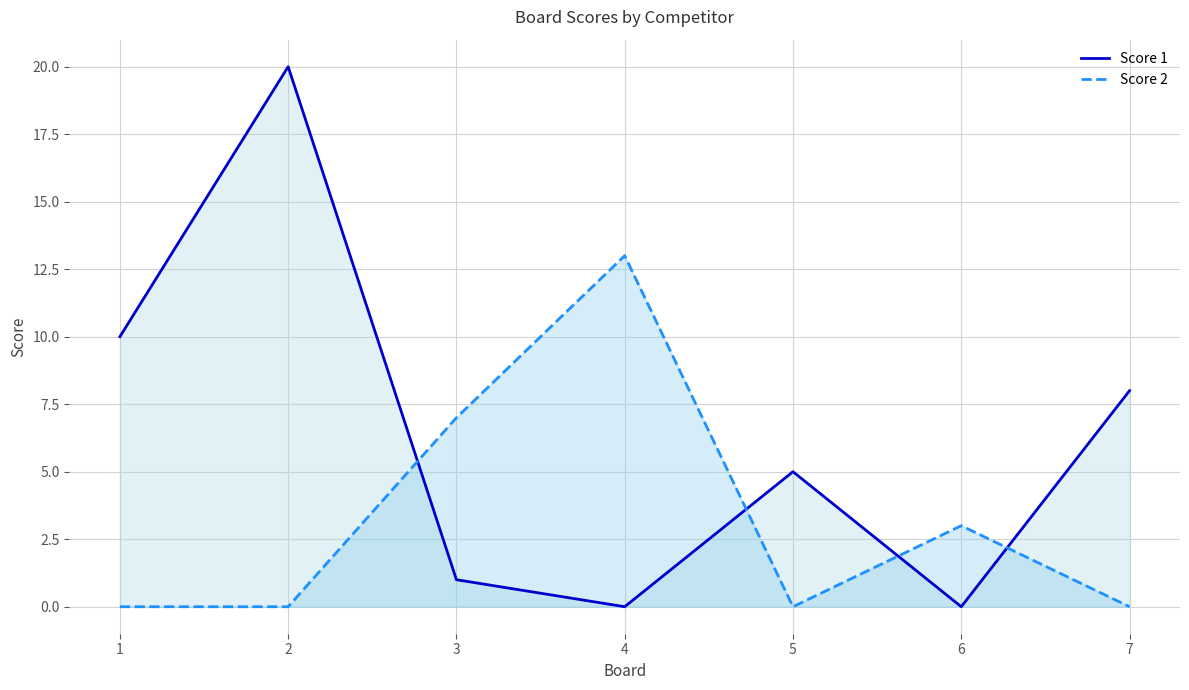

At which label is Score 2 closest to 6?

3